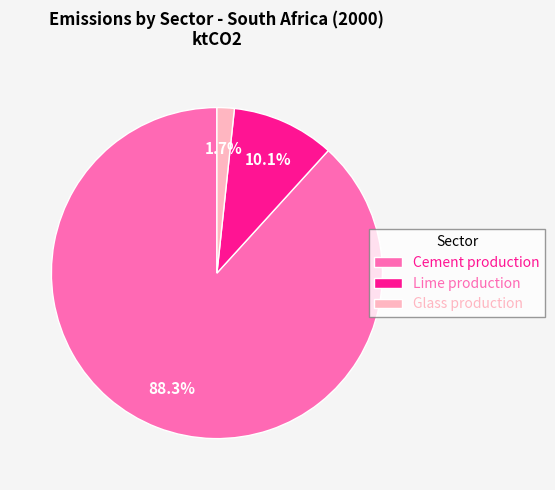

Rank the categories by value from lowest to highest.

Glass production, Lime production, Cement production